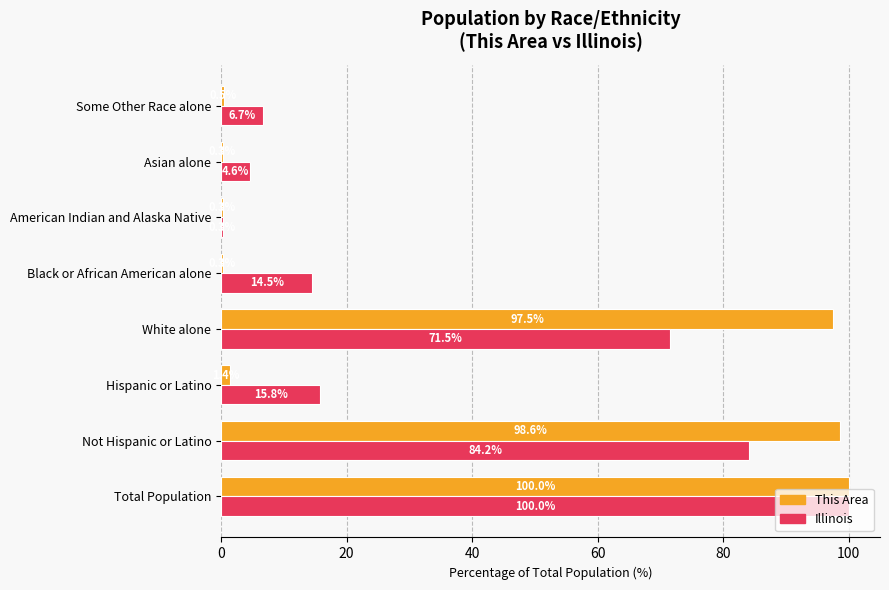

What are all the series names shown in the legend?

This Area, Illinois